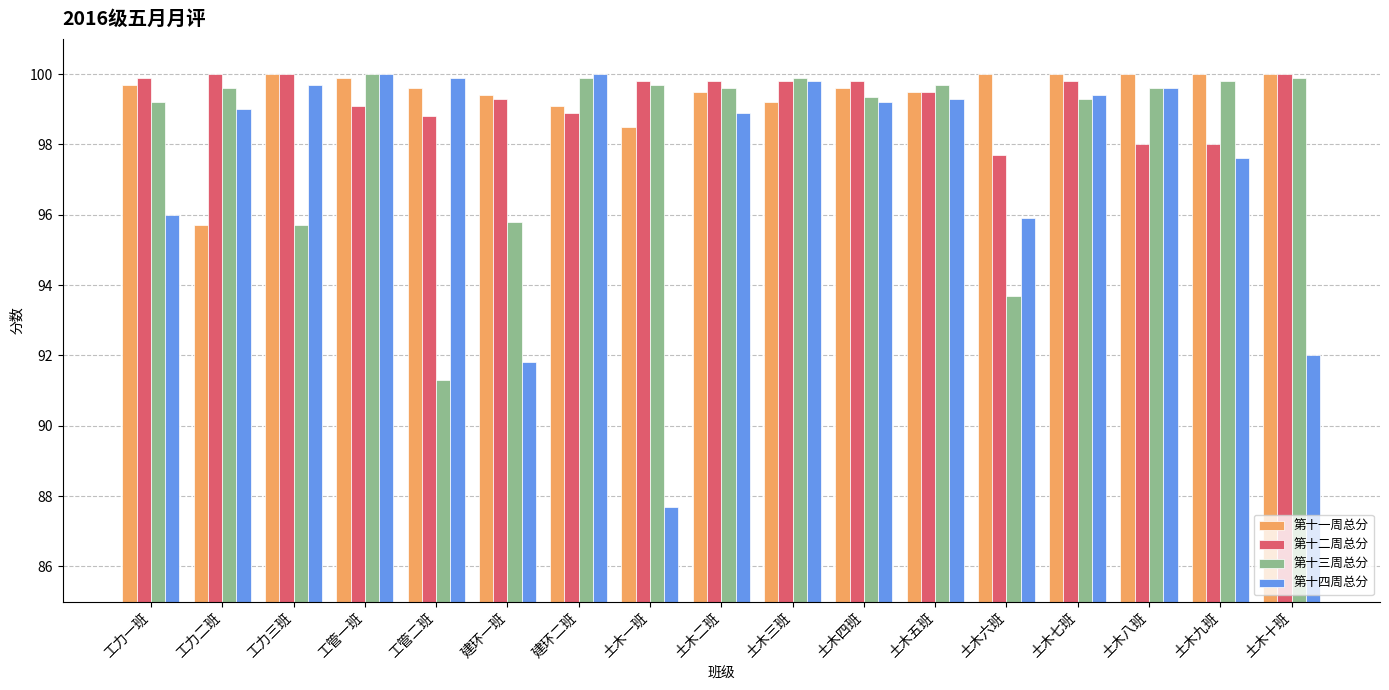

The 第十四周总分 series shows 140.3 at 土木五班. True or false?

False